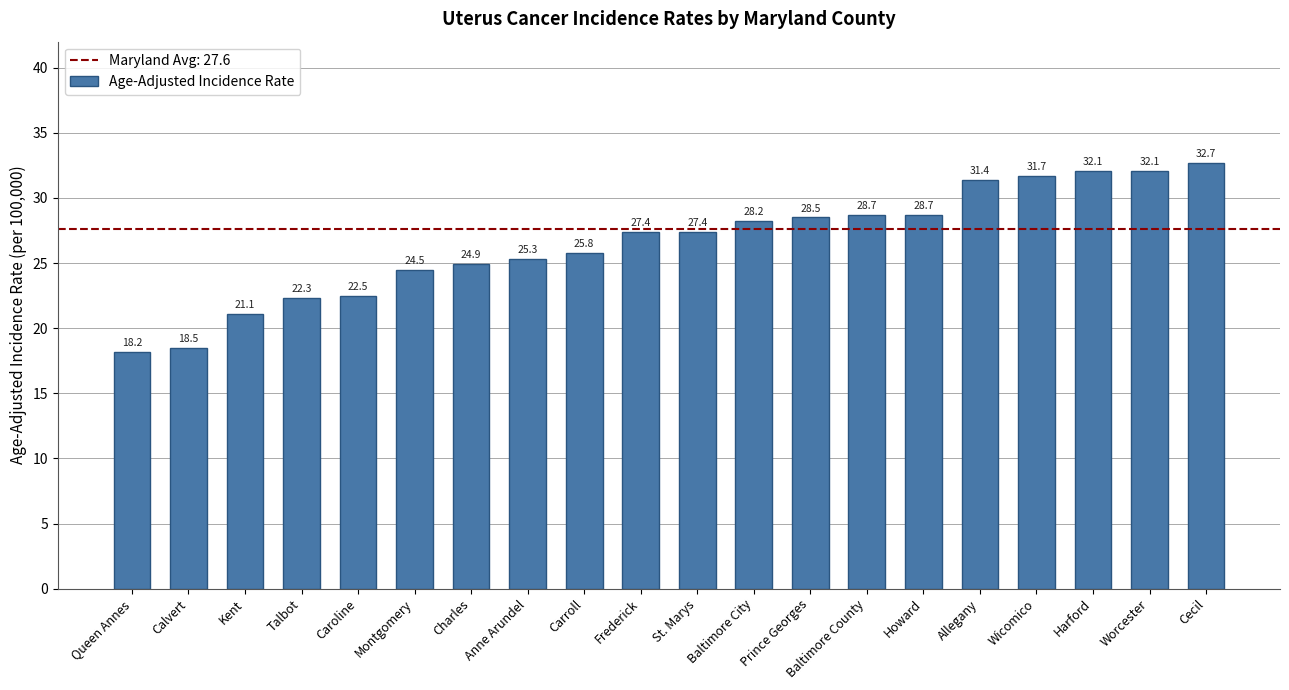

How many bars are there in total?

20